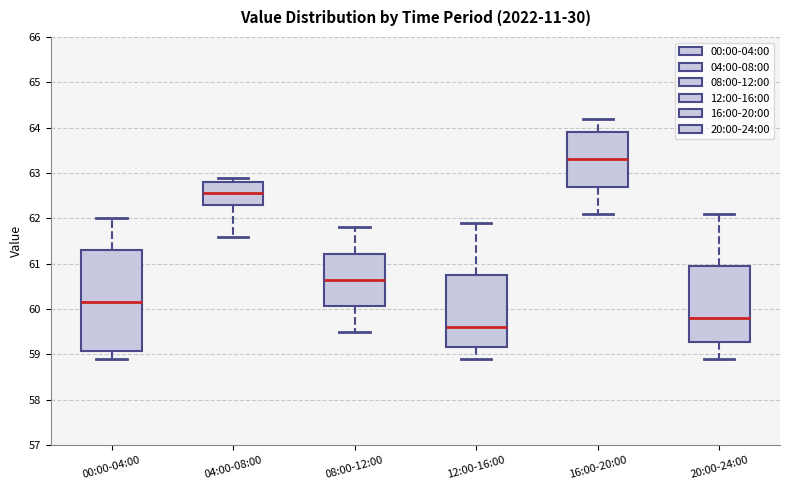

Reading left to right, read every box against the y-axis: the position of its median line, the range the box covers, and the ends of its whiskers. The values are not printed on the chart, so give them approximately, as read against the axis.

00:00-04:00: median 60.2, box 59.1 to 61.3, whiskers 58.9 to 62.0
04:00-08:00: median 62.6, box 62.3 to 62.8, whiskers 61.6 to 62.9
08:00-12:00: median 60.7, box 60.1 to 61.2, whiskers 59.5 to 61.8
12:00-16:00: median 59.6, box 59.2 to 60.8, whiskers 58.9 to 61.9
16:00-20:00: median 63.3, box 62.7 to 63.9, whiskers 62.1 to 64.2
20:00-24:00: median 59.8, box 59.3 to 61.0, whiskers 58.9 to 62.1